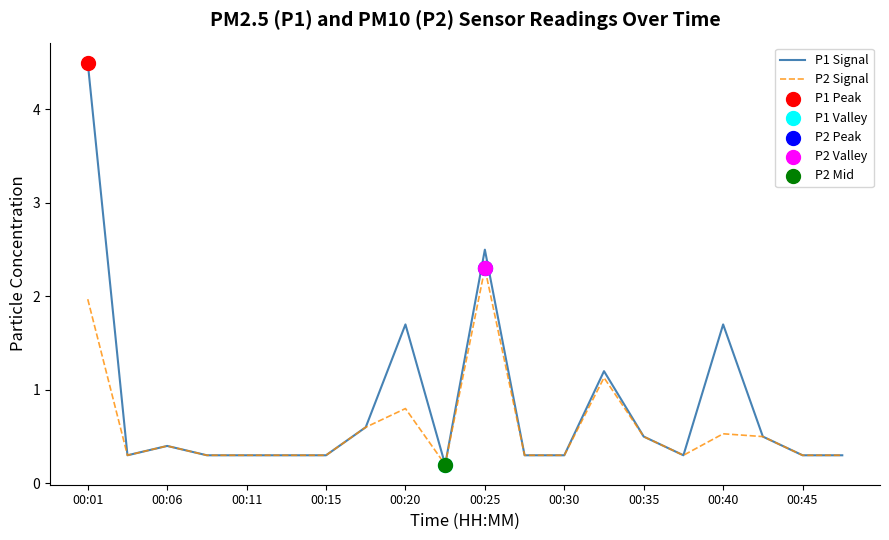

What is the maximum value for P2 Signal?

2.3